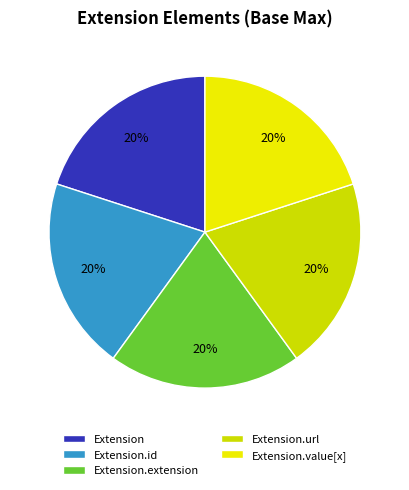

The Extension slice represents 9% of the pie. True or false?

False